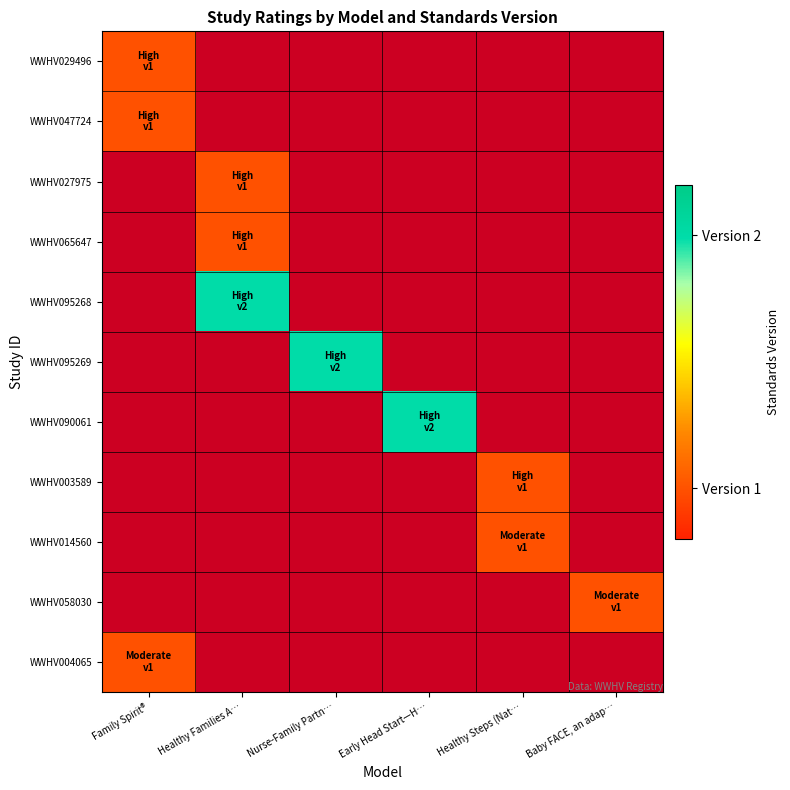

What is the total value across all series at Baby FACE, an adap…?

1